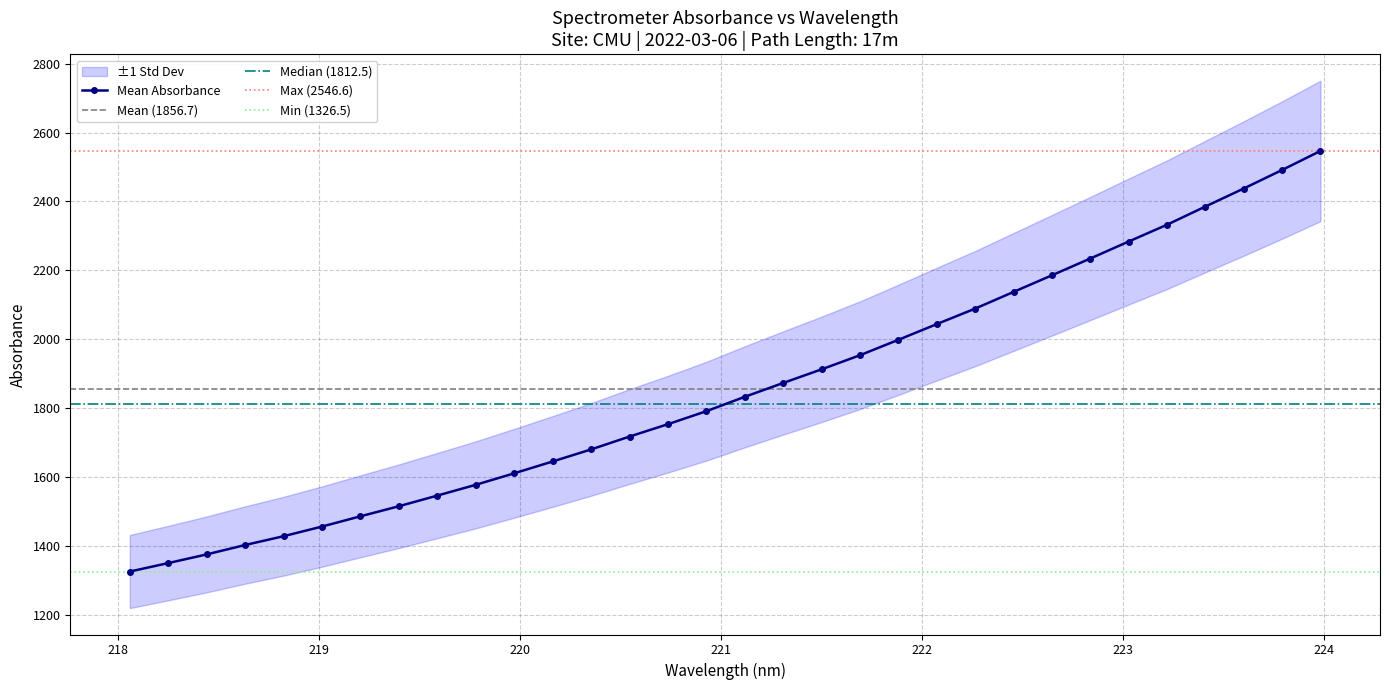

What is the highest value of the Mean Absorbance series?

2546.6